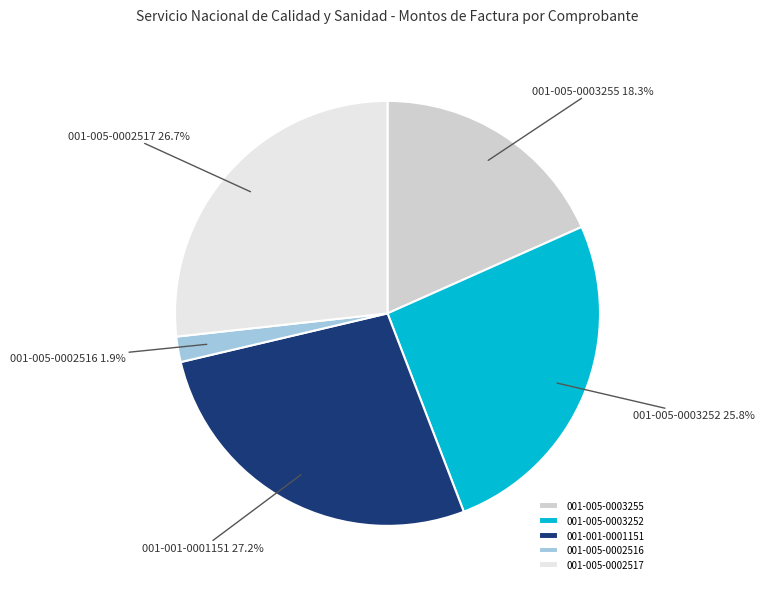

To the nearest percent, what percentage of the pie is 001-005-0003252?

26%